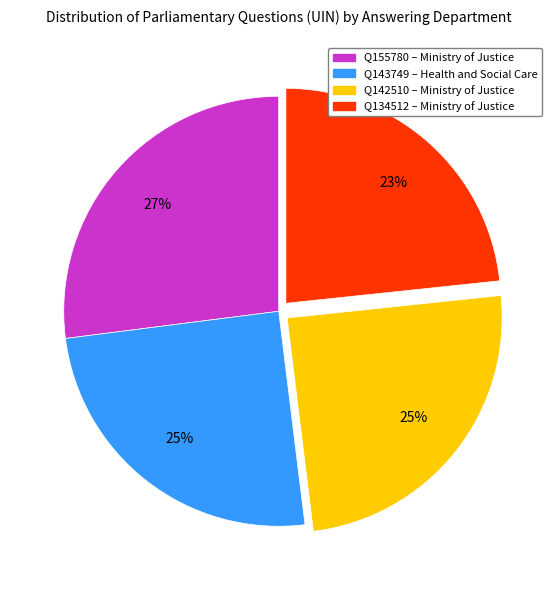

Does any single category account for the majority?

No